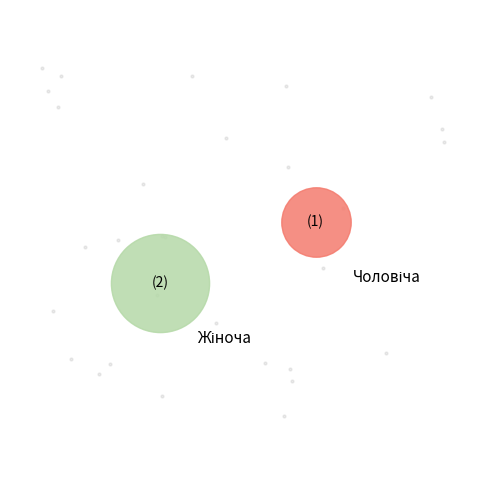

Which slice represents more than half of the pie?

Жіноча